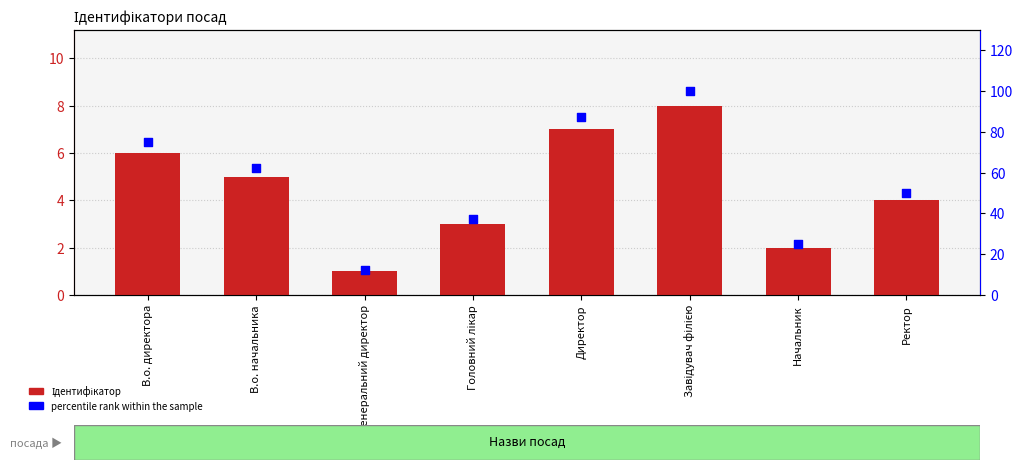

What is the total value across all series at Головний лікар?

40.5